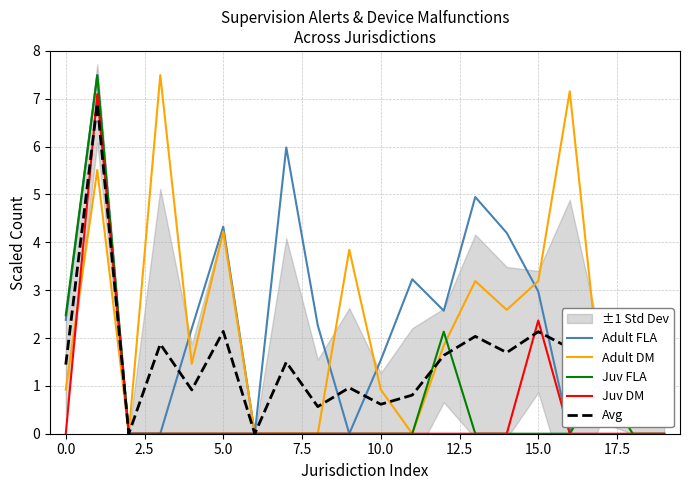

What is the highest value of the Adult FLA series?

7.5